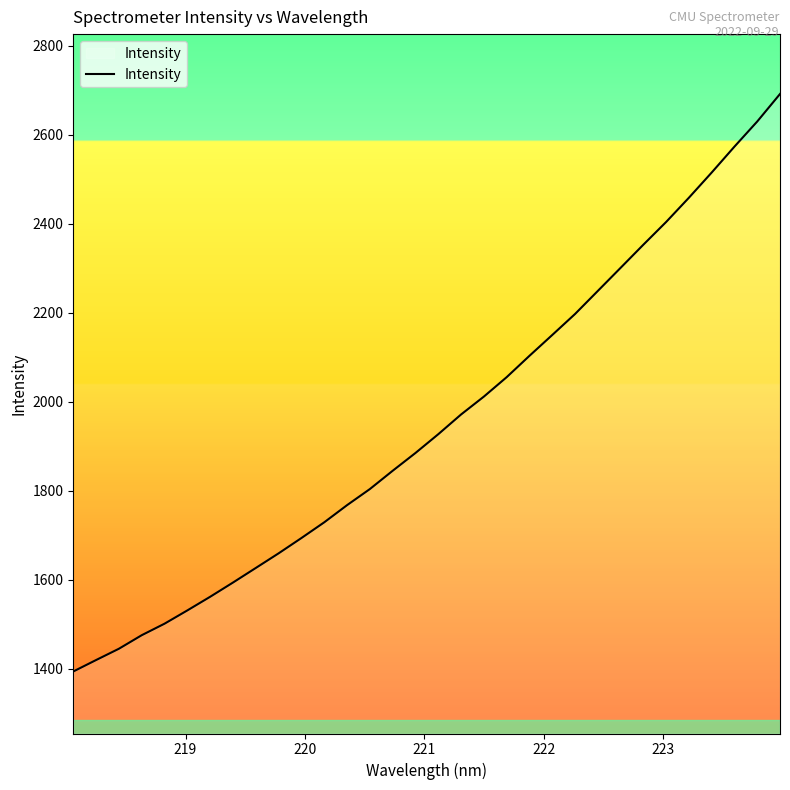

What is the smallest value displayed?

1393.4